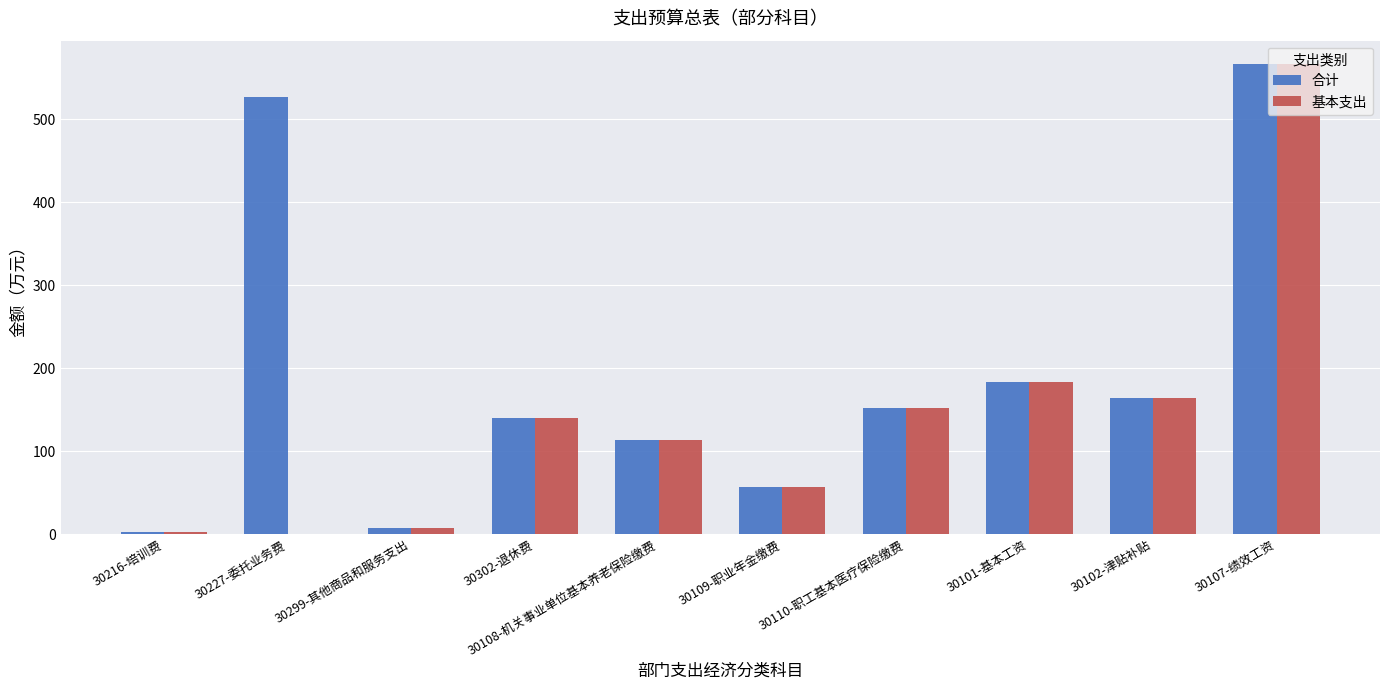

What is the total value across all series at 30101-基本工资?

365.8